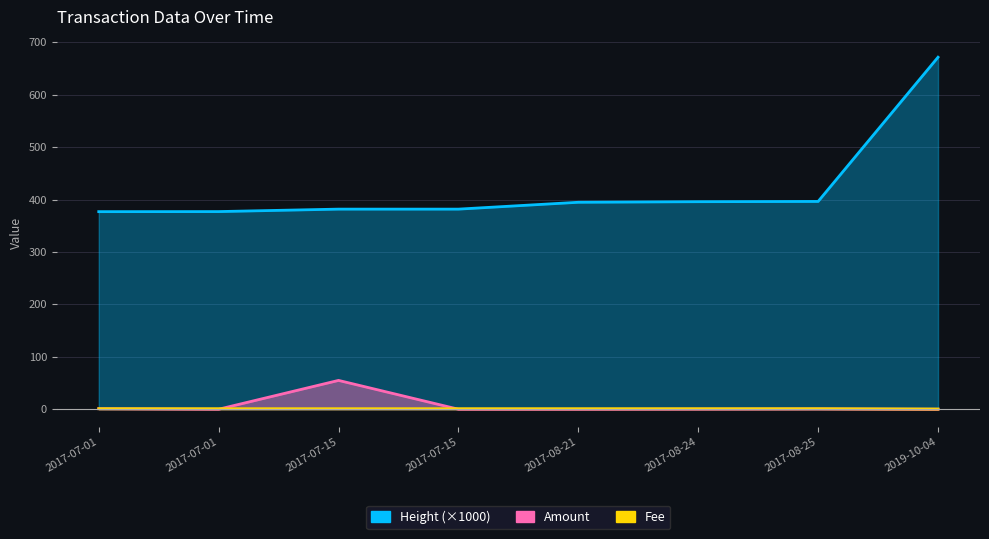

Which series has the widest spread of values?

Height